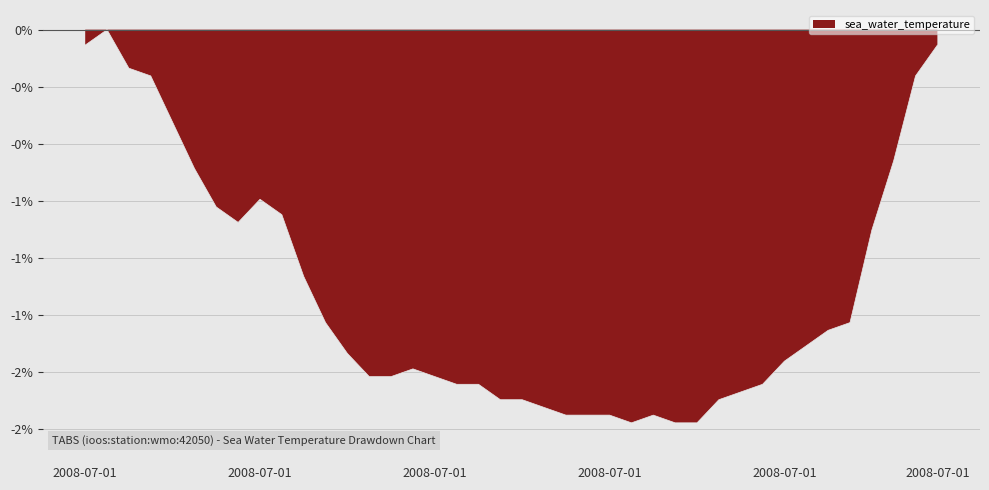

At which label is the value closest to 0?

2008-07-01T00:30